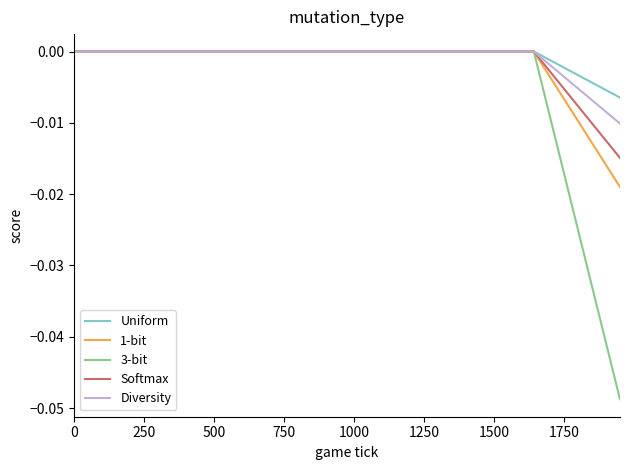

Reading left to right, extract all data points from this chart.

Uniform: 0.0	0.0	0.0	0.0	0.0	0.0	0.0	0.0	0.0	0.0	0.0	0.0	0.0	0.0	0.0	0.0	0.0	-0.0	-0.0	-0.0
1-bit: 0.0	0.0	0.0	0.0	0.0	0.0	0.0	0.0	0.0	0.0	0.0	0.0	0.0	0.0	0.0	0.0	0.0	-0.0	-0.0	-0.0
3-bit: 0.0	0.0	0.0	0.0	0.0	0.0	0.0	0.0	0.0	0.0	0.0	0.0	0.0	0.0	0.0	0.0	0.0	-0.0	-0.0	-0.0
Softmax: 0.0	0.0	0.0	0.0	0.0	0.0	0.0	0.0	0.0	0.0	0.0	0.0	0.0	0.0	0.0	0.0	0.0	-0.0	-0.0	-0.0
Diversity: 0.0	0.0	0.0	0.0	0.0	0.0	0.0	0.0	0.0	0.0	0.0	0.0	0.0	0.0	0.0	0.0	0.0	-0.0	-0.0	-0.0